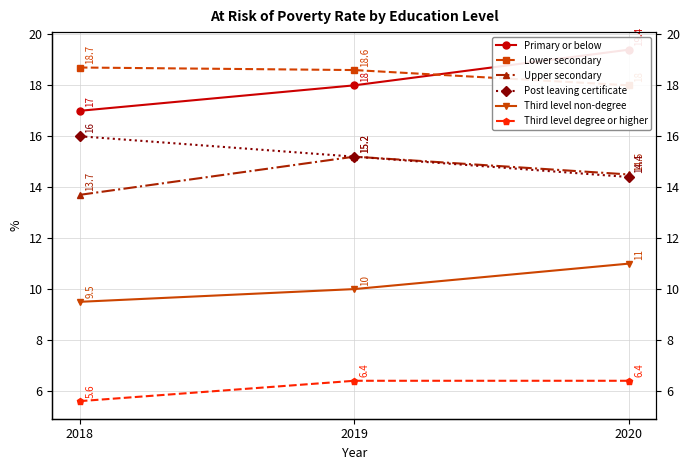

List the labels in order of Upper secondary value, smallest first.

2018, 2020, 2019